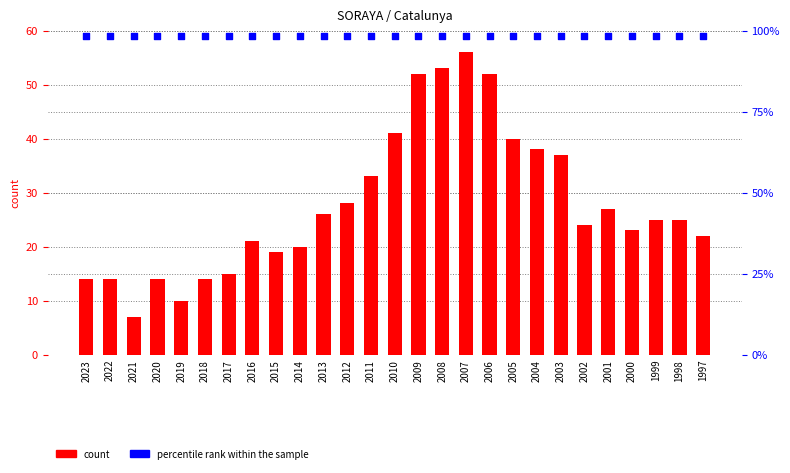

Is the value of percentile rank within the sample at 2002 greater than the value of count at 2019?

Yes